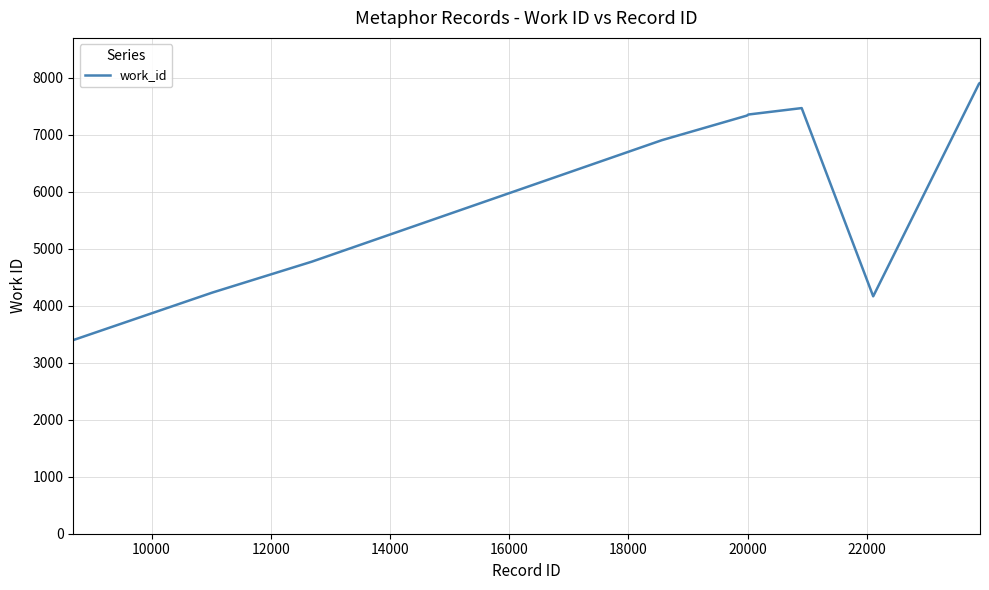

What is the average value?

6146